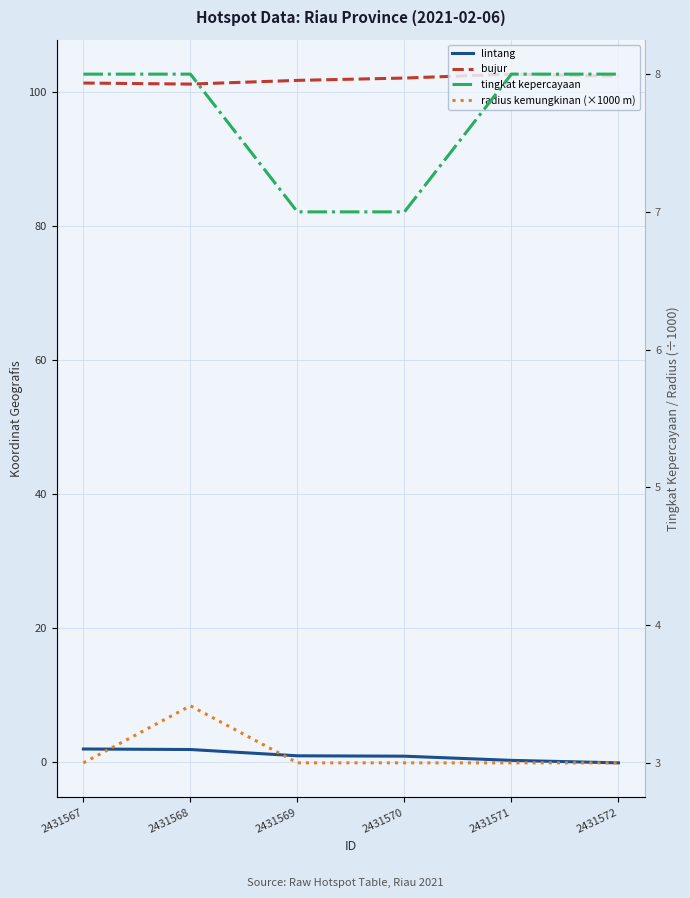

Is this an area chart (filled region under the line)?

No